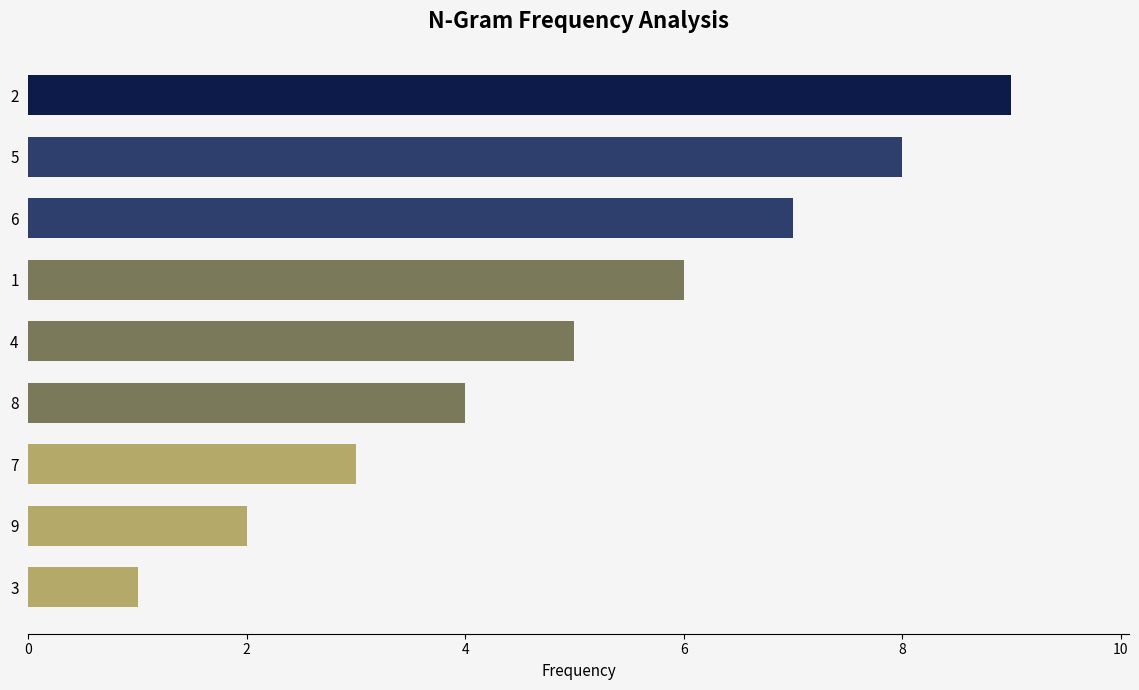

What is the ratio of the value at 2 to the value at 5?

1.1